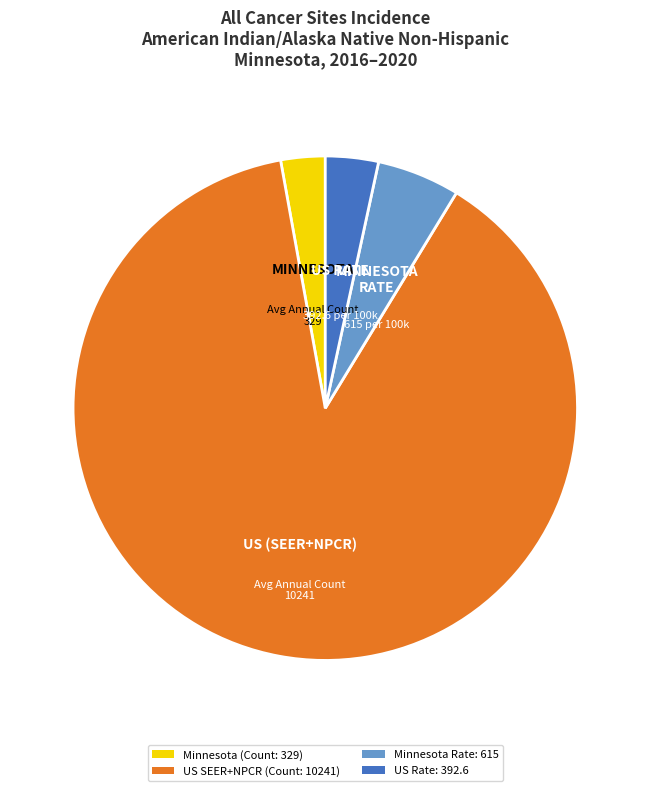

Is there a majority slice in this chart?

Yes